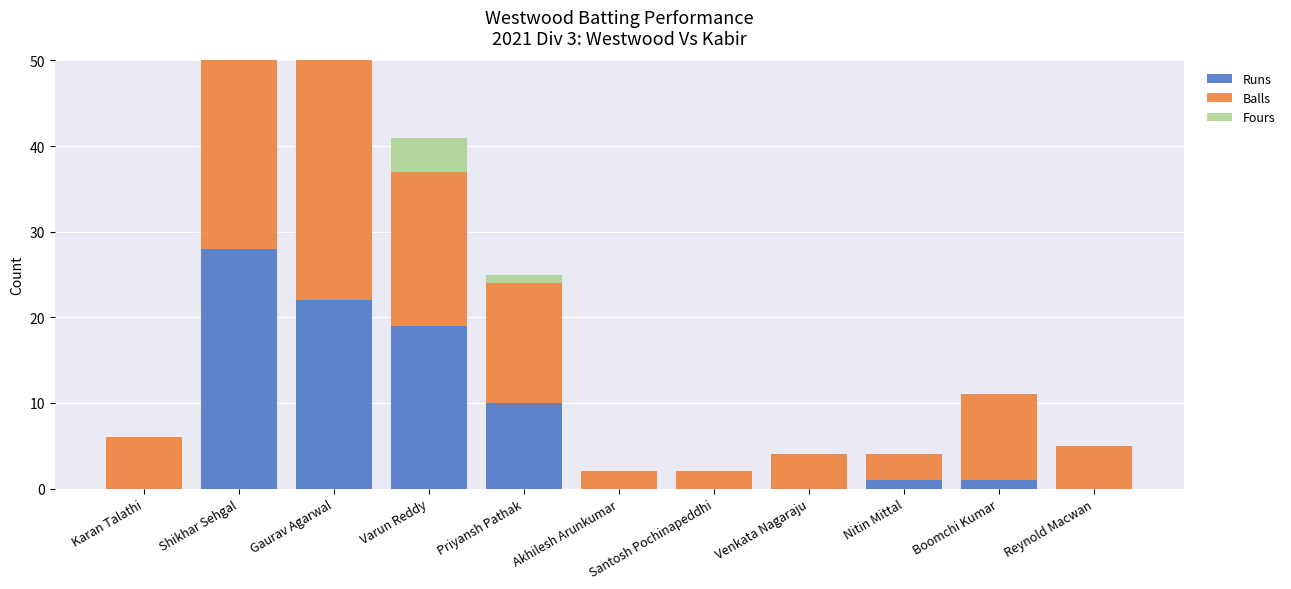

What is the label of the 2nd bar from the left?

Shikhar Sehgal